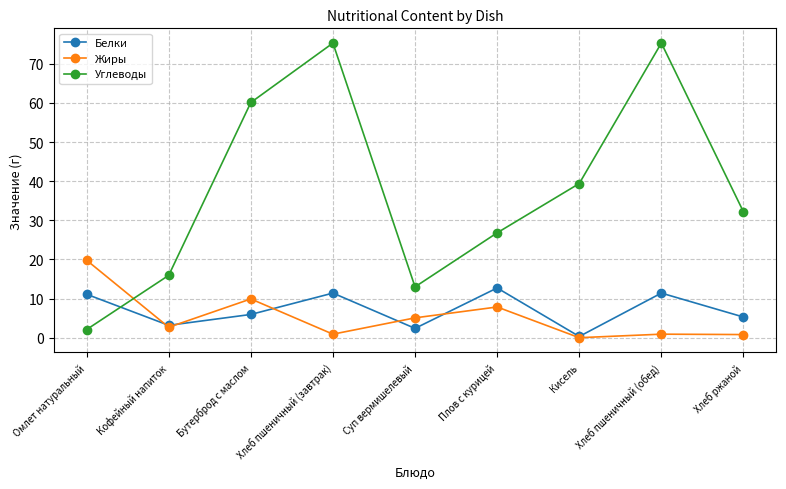

What value does the Жиры series have at Суп вермишелевый?

5.1